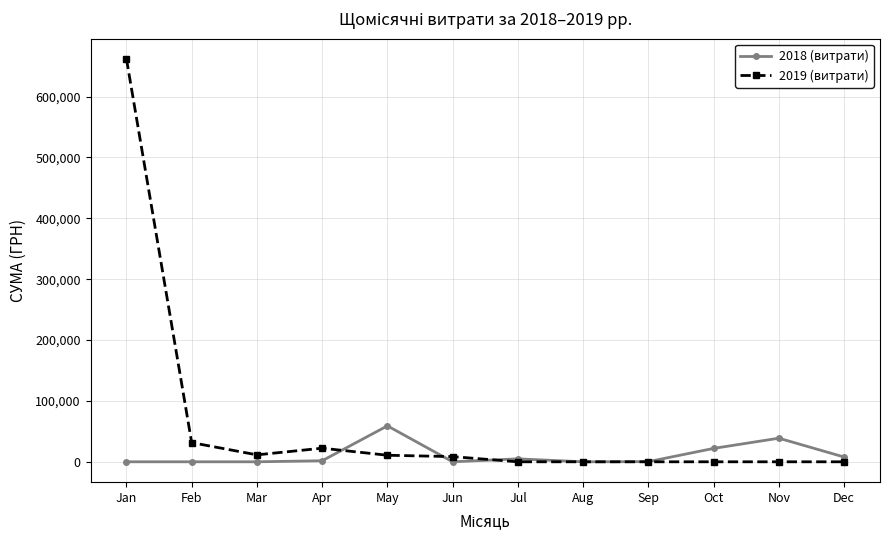

The value of 2018 (витрати) at Jul is 4833.9. True or false?

True